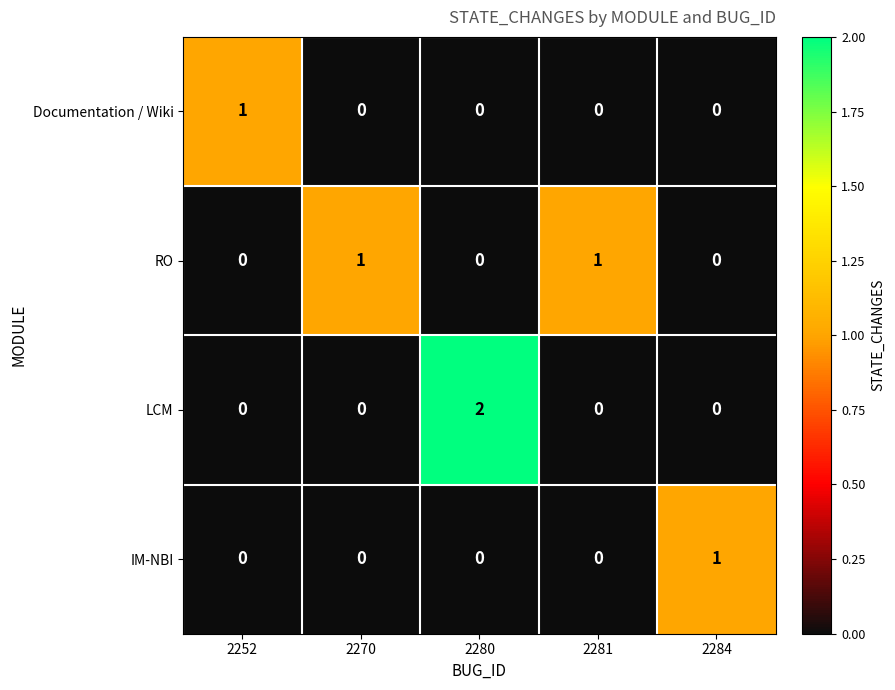

Count the LCM values in the range 0 to 1.

4